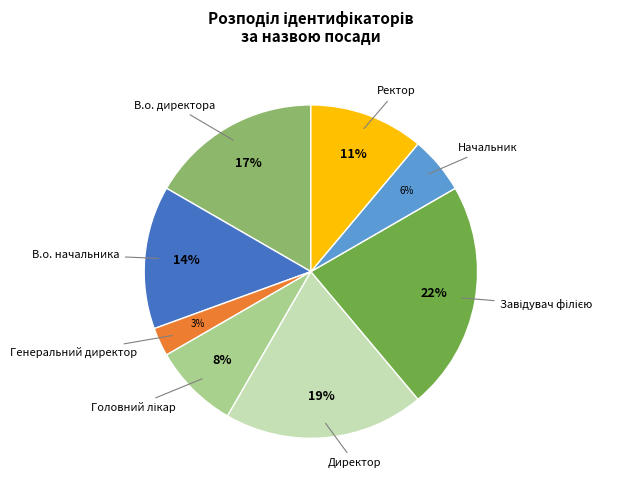

To the nearest percent, what percentage of the pie is Ректор?

11%